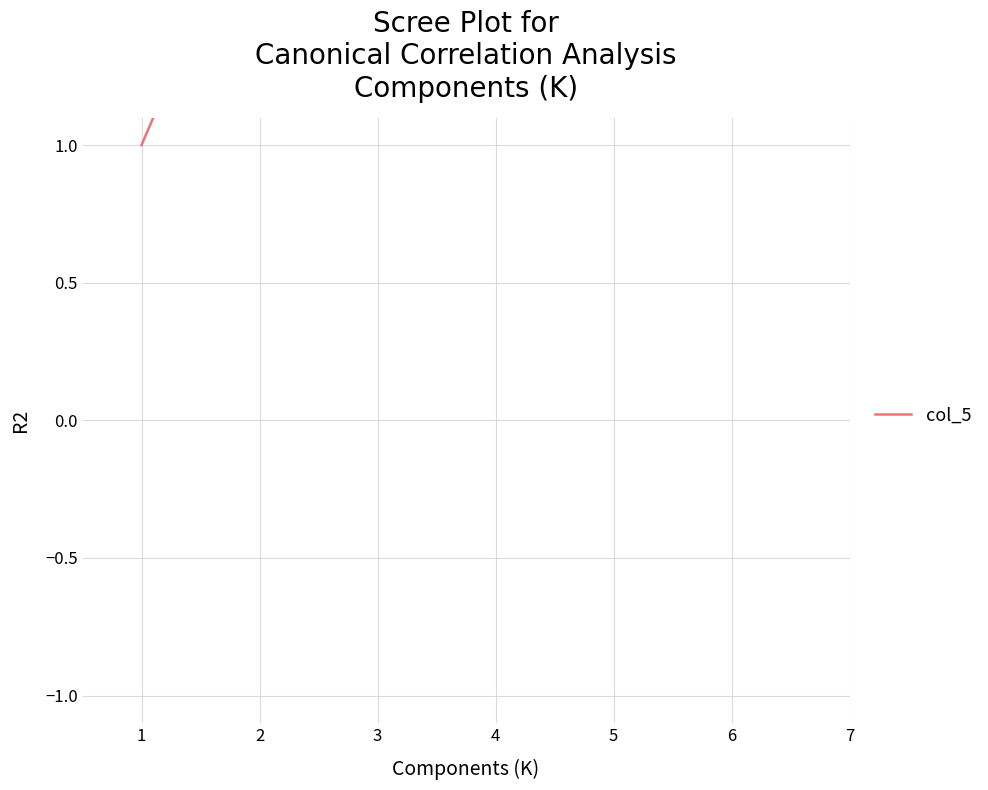

True or false: the data has more than 0 interior local peaks.

False